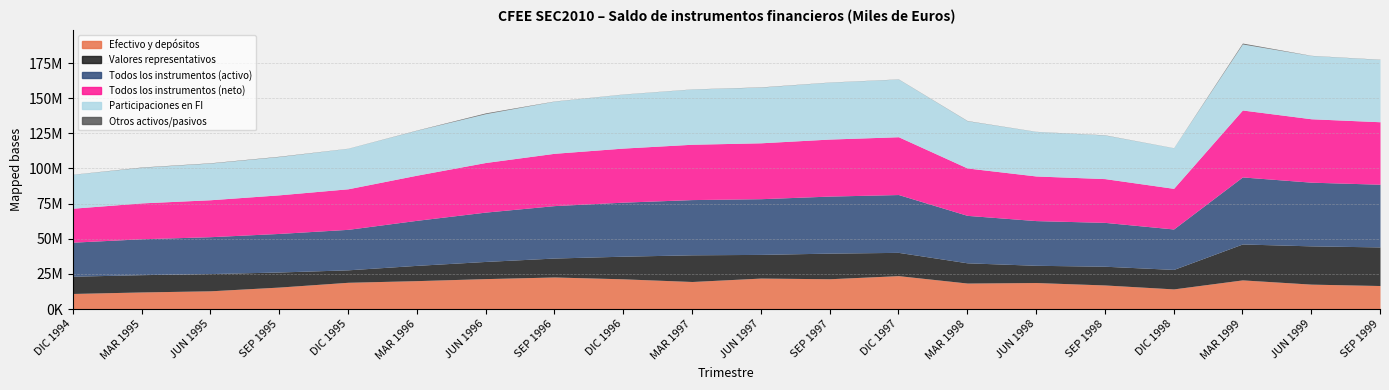

Which has a higher value, JUN 1998 or DIC 1997?

DIC 1997